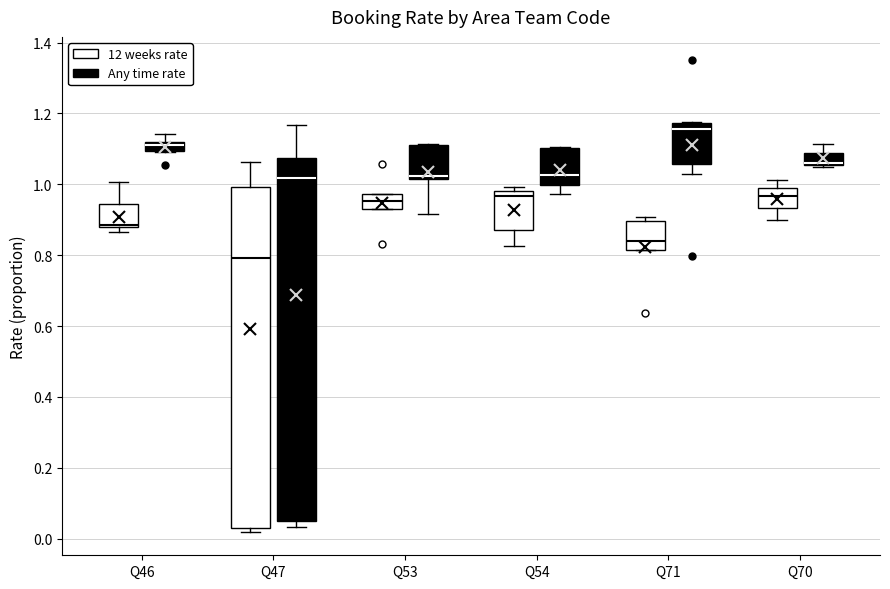

Comparing the boxes themselves (not the whiskers), which one is the tallest?

Q47 (Any time rate)